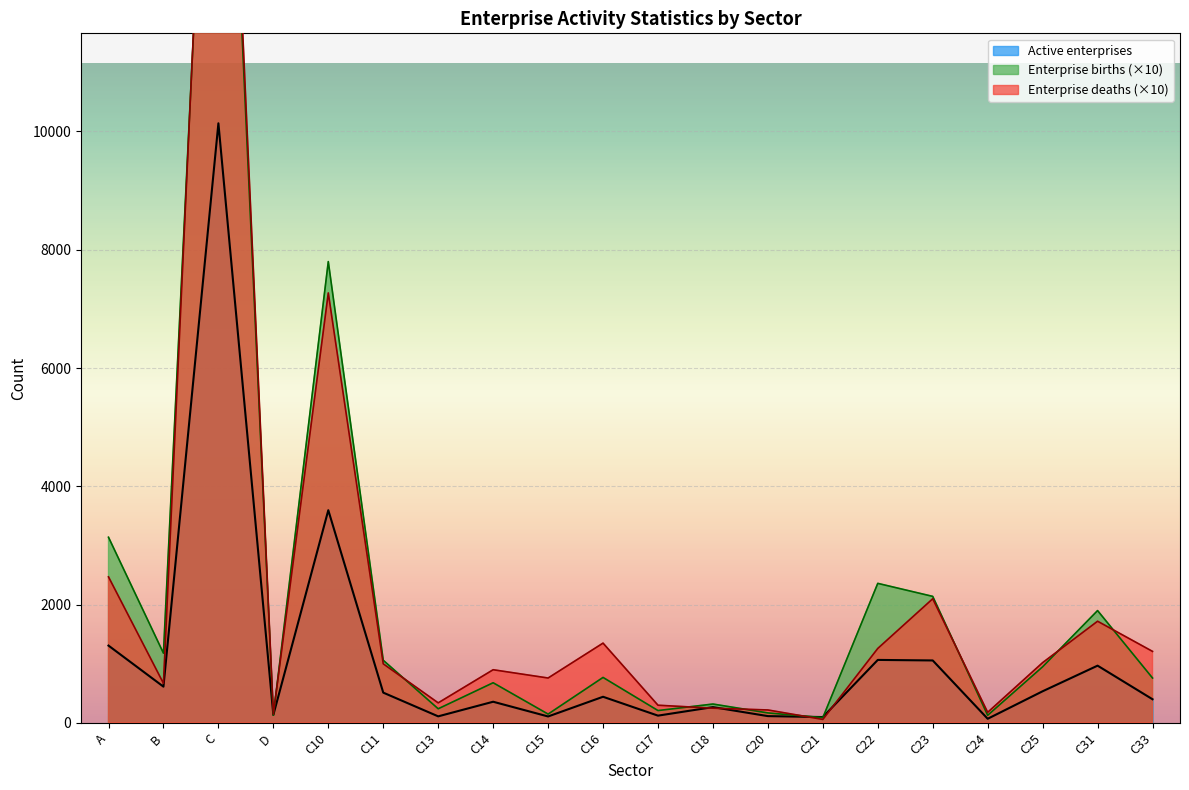

How many series are shown in this chart?

3